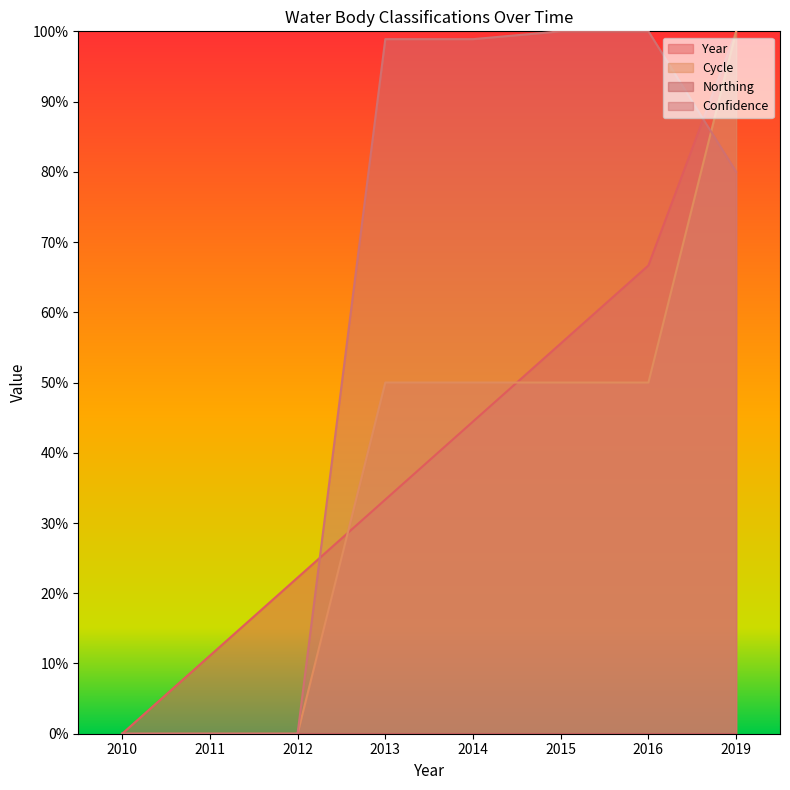

At which category is the sum across all series the highest?

2019